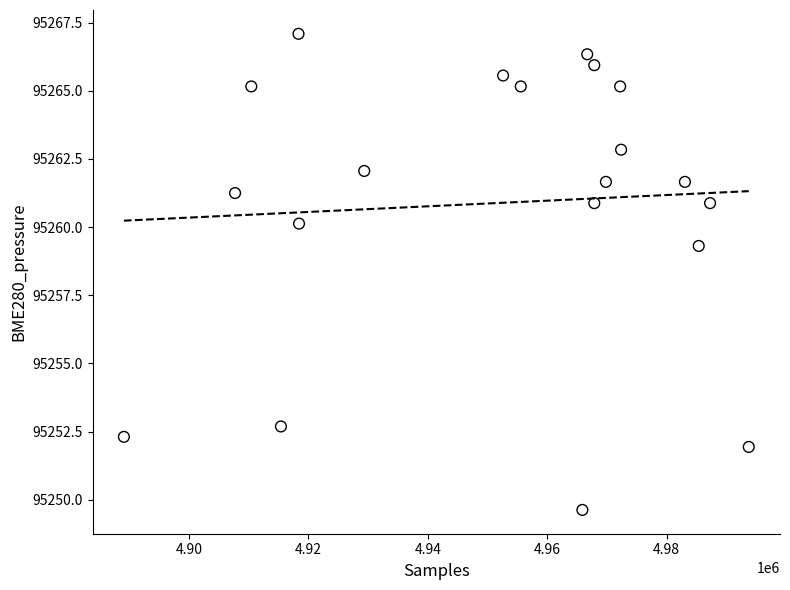

What is the range of Y values (max minus min)?

17.5